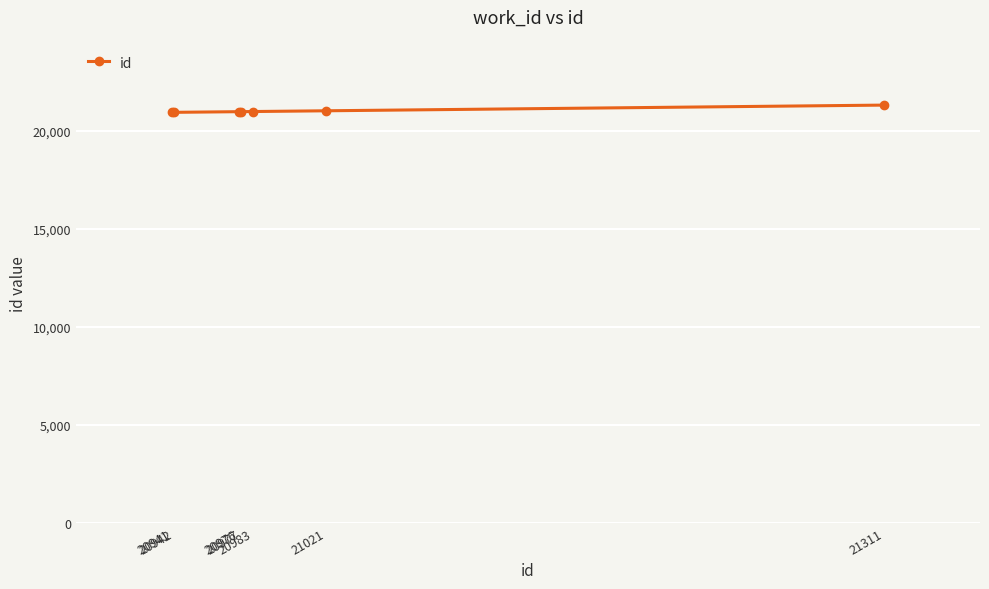

What is the average value?

21022